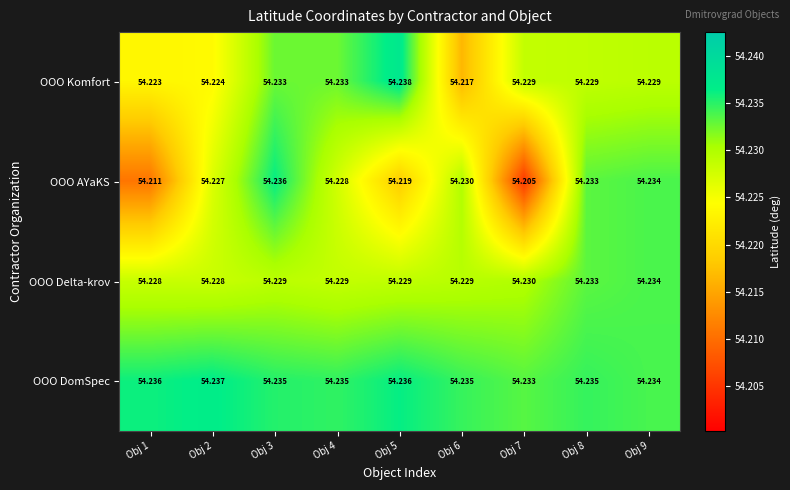

Rank the series by their maximum value, from highest to lowest.

OOO Komfort, OOO DomSpec, OOO AYaKS, OOO Delta-krov